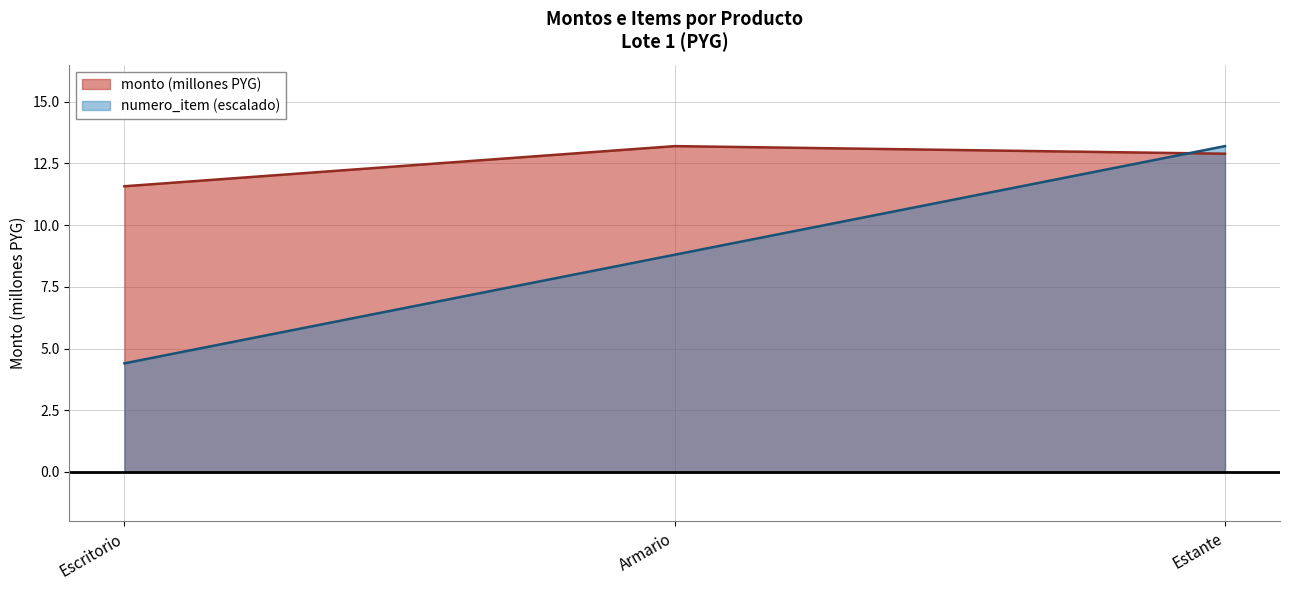

Between Armario and Escritorio, which is larger?

Armario